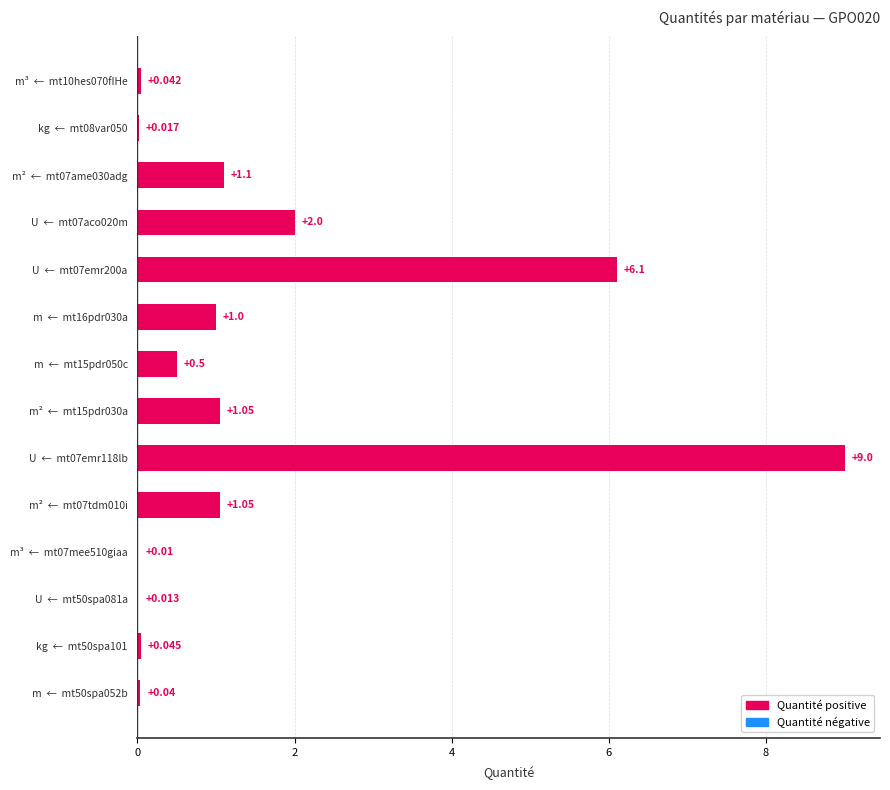

Are the bars horizontal?

Yes